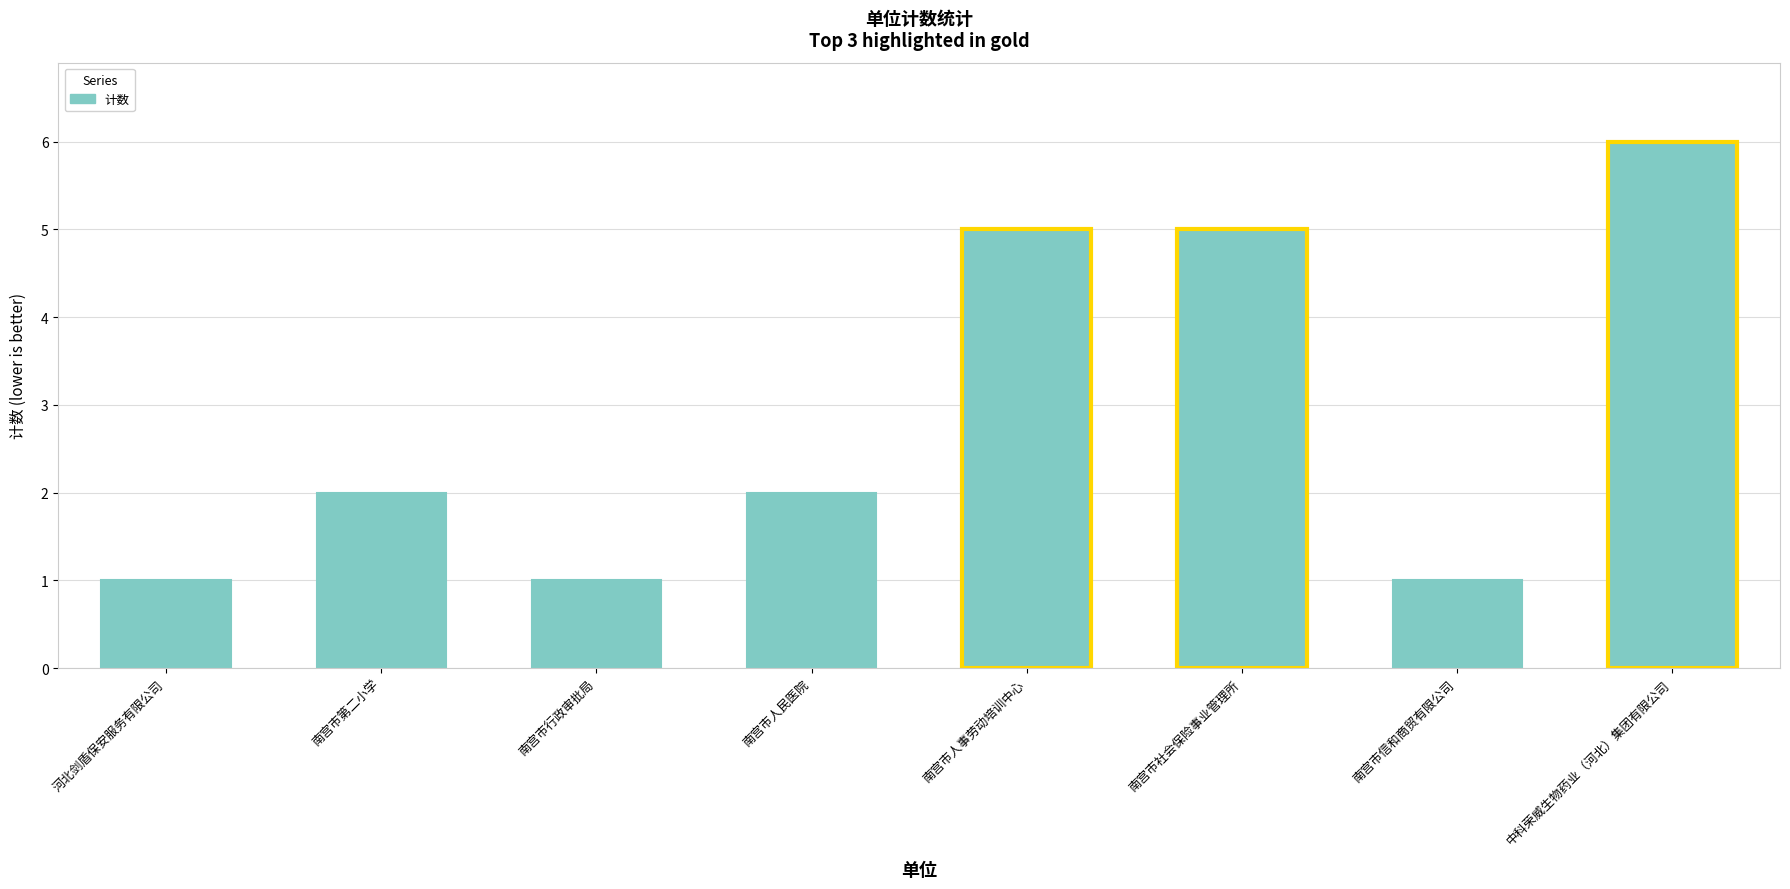

Which label corresponds to the largest value in the chart?

中科荣威生物药业（河北）集团有限公司